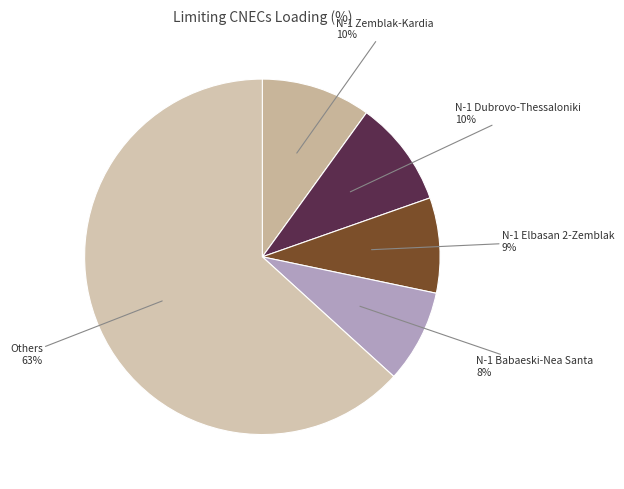

Is there any slice that represents more than half of the pie?

Yes